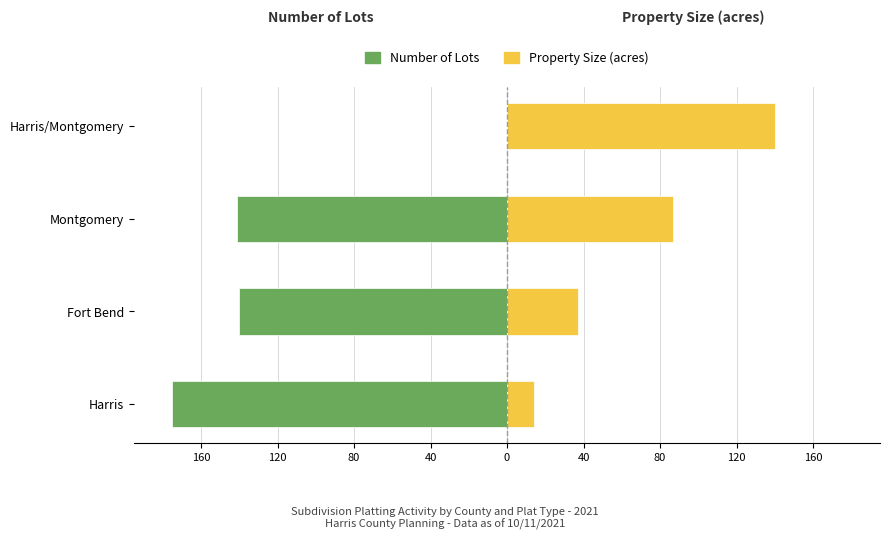

List the series in order of their peak value, lowest first.

Number of Lots, Property Size (acres)